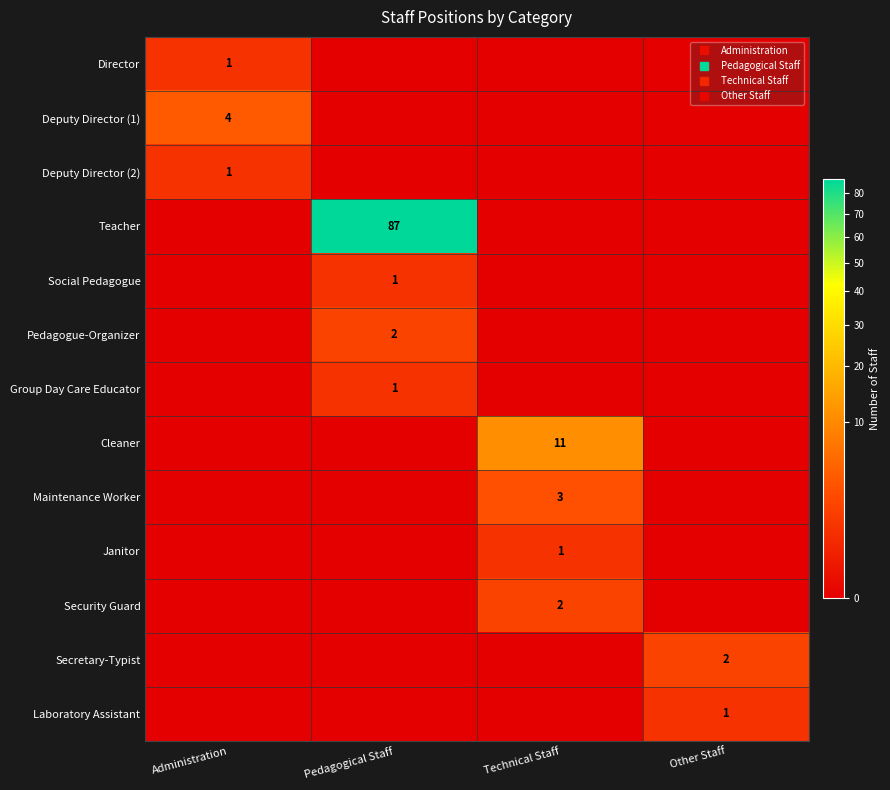

At which category is the sum across all series the highest?

Pedagogical Staff